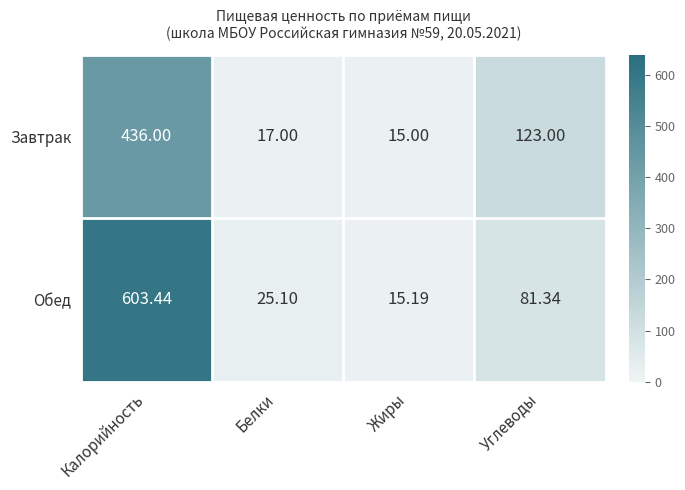

At which label does Завтрак first exceed 123?

Калорийность